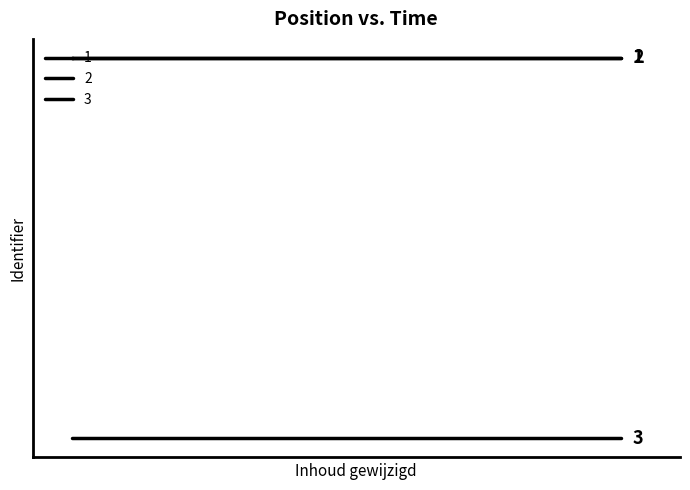

Which series has the widest spread of values?

Item 1